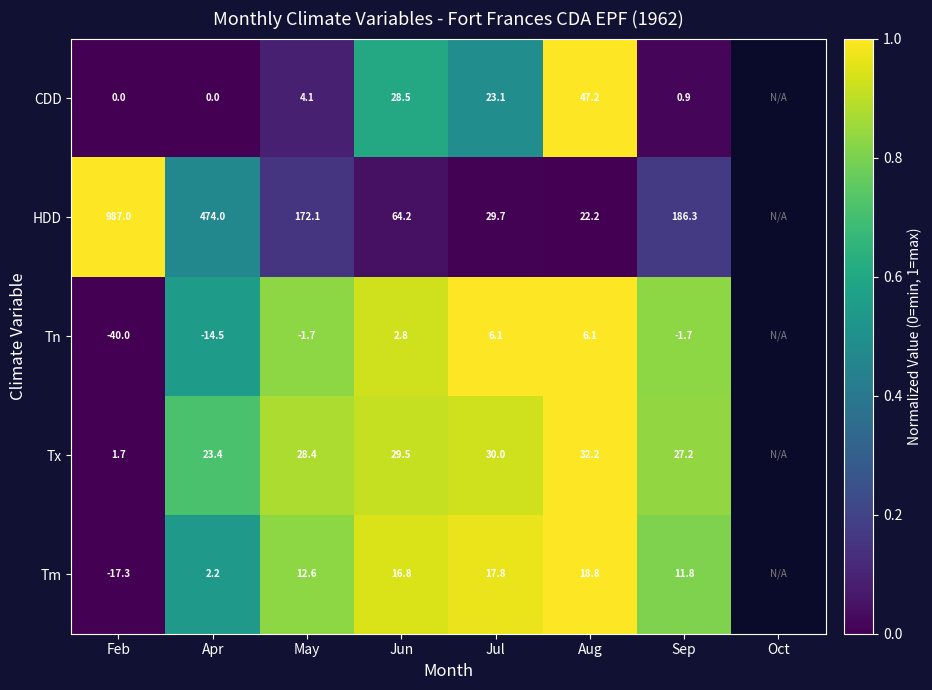

At Sep, list the series in order from largest to smallest.

HDD, Tx, Tm, CDD, Tn